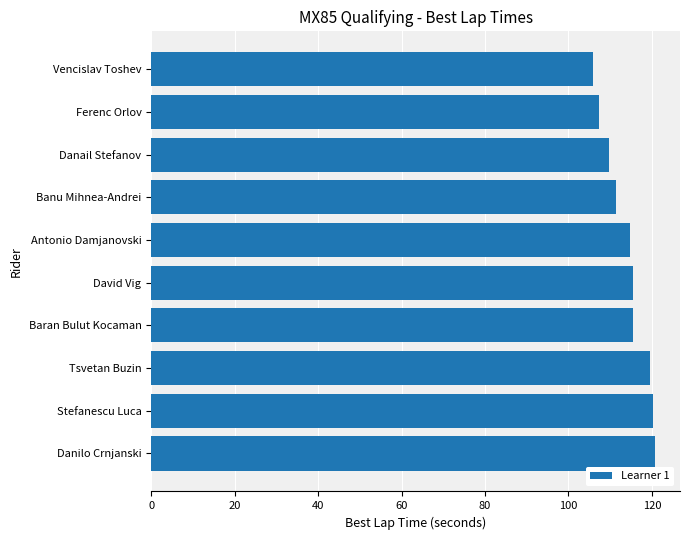

Which label corresponds to the smallest value in the chart?

Vencislav Toshev